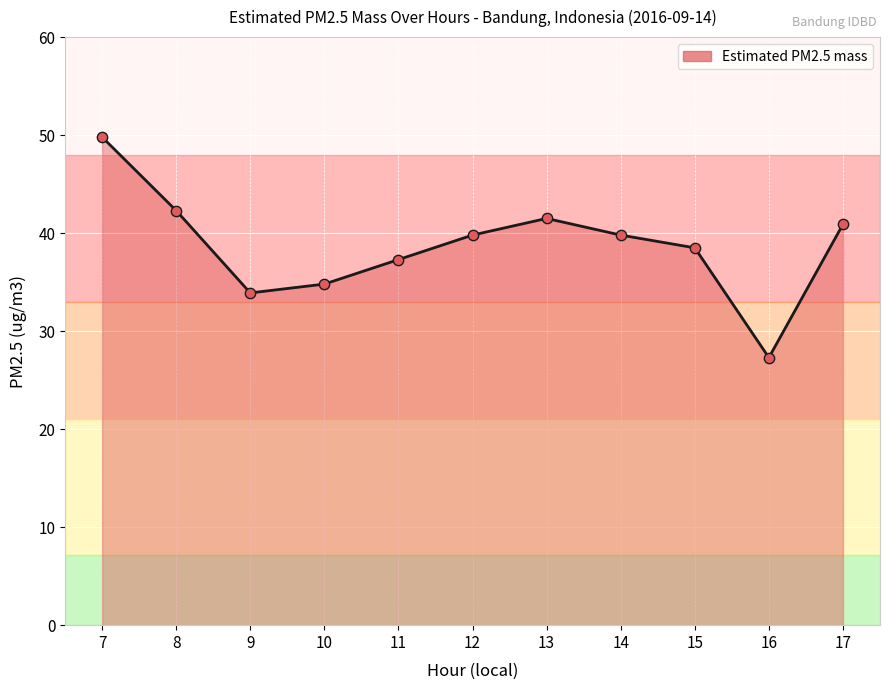

What is the change in value from 7 to 8?

-7.5